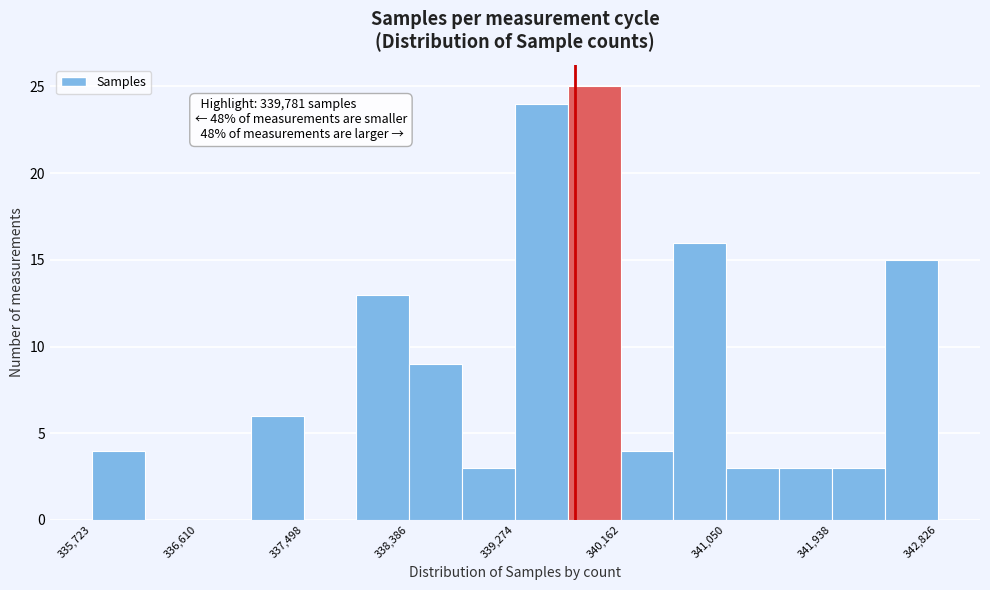

Over which range of the x-axis is the bar tallest?

339700 to 340200